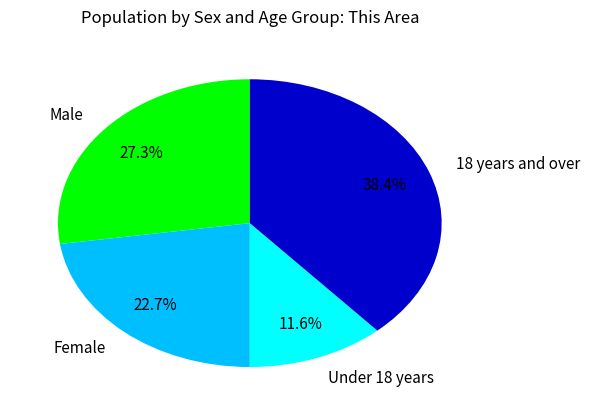

Which has a higher value, Under 18 years or Male?

Male